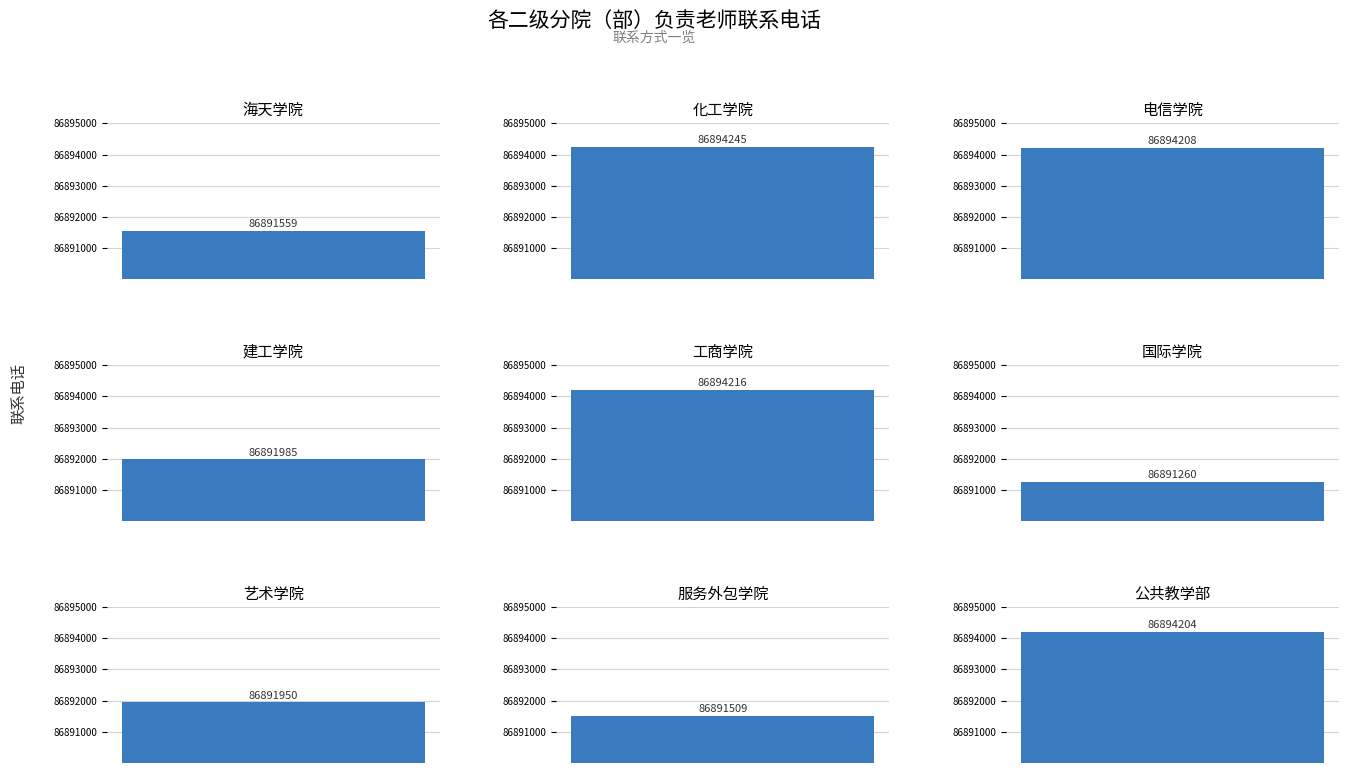

At which category does the chart reach its peak across all series?

化工学院